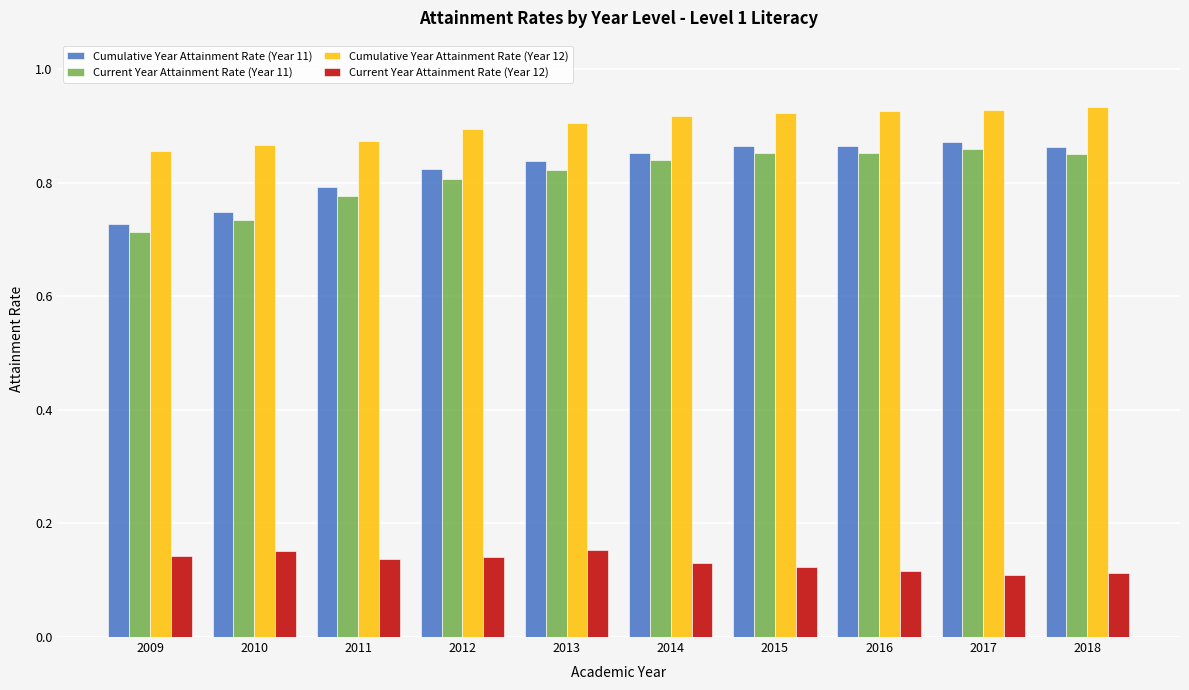

The value of Current Year Attainment Rate (Year 12) at 2011 is 0.2. True or false?

False